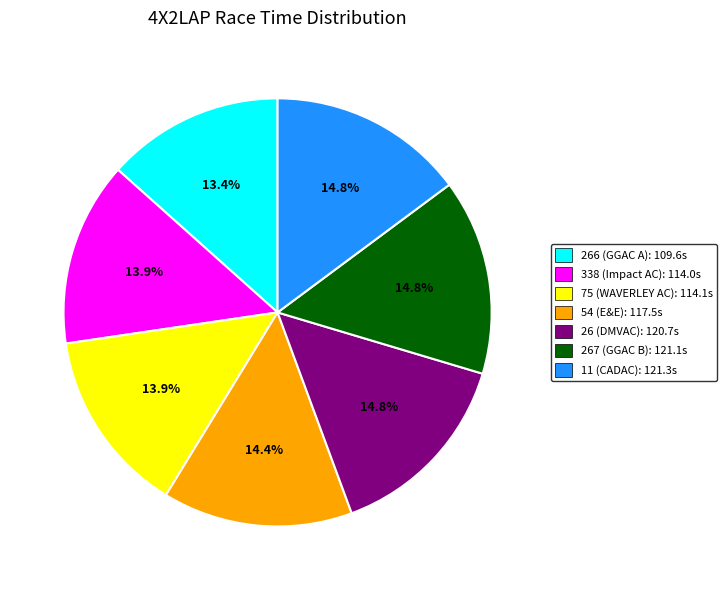

To the nearest percent, what is the average slice percentage?

14%